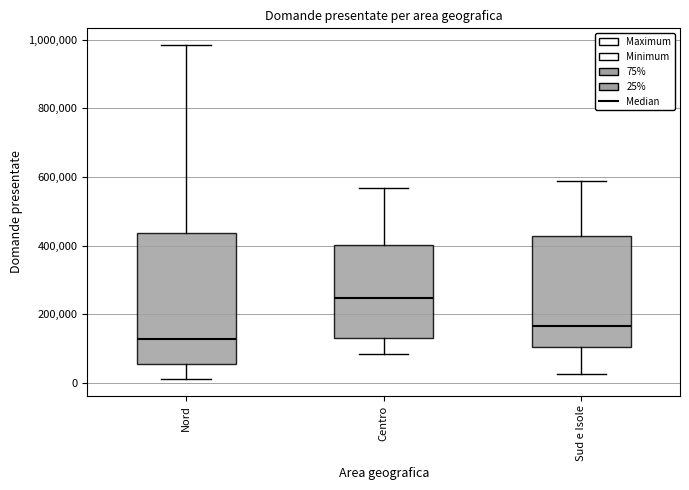

Which box is the tallest, from its lower edge to its upper edge?

Nord